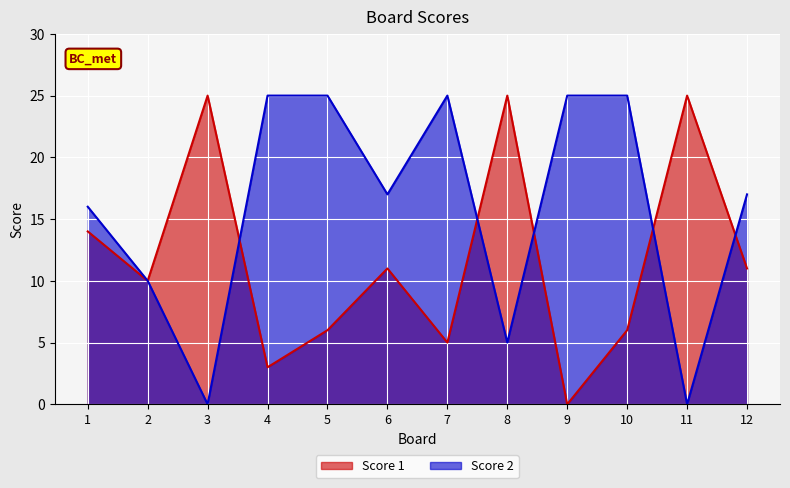

What are all the series names shown in the legend?

Score 1, Score 2